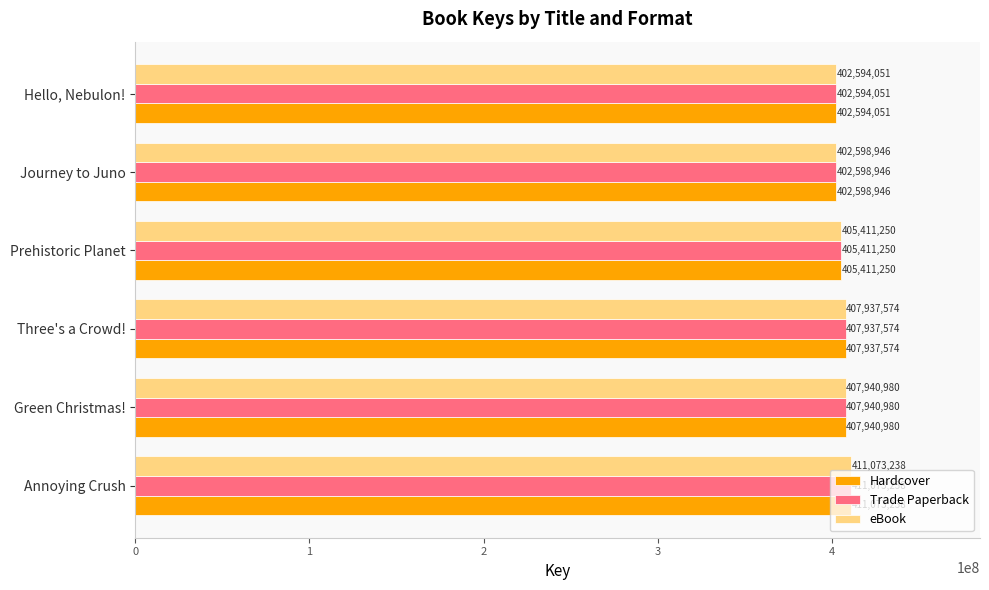

The value of eBook at Prehistoric Planet is 597200461. True or false?

False